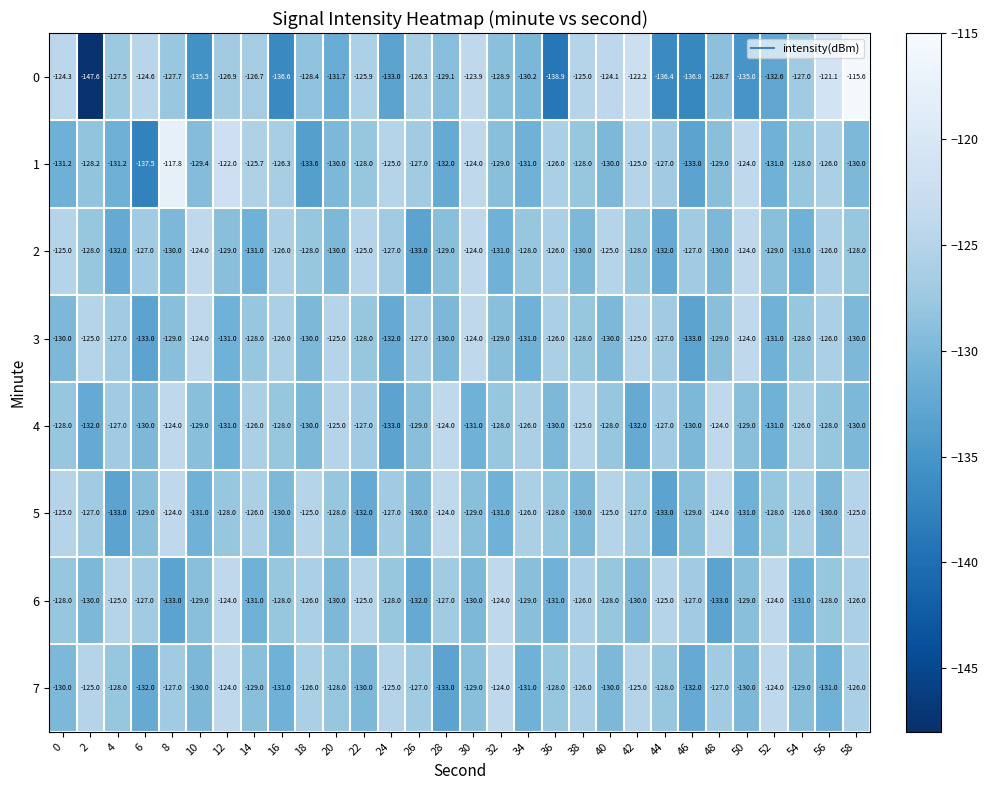

What is the difference between the 3 values at 12 and 10?

7.0